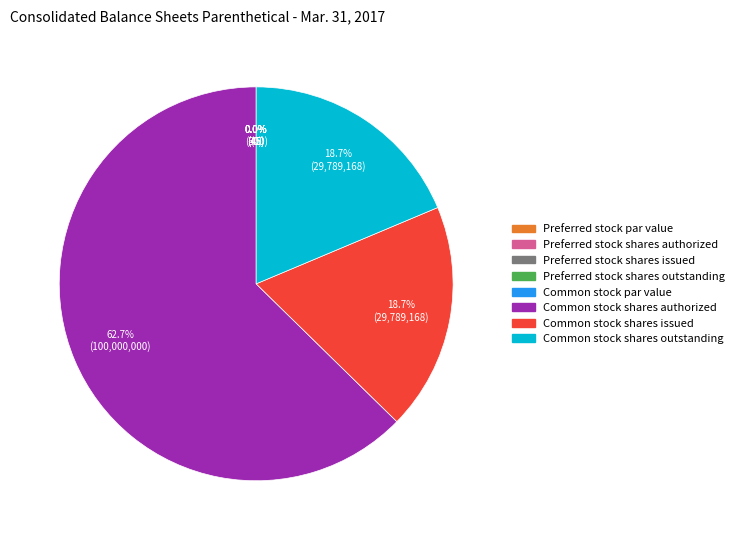

What is the largest slice in the pie chart?

Common stock shares authorized